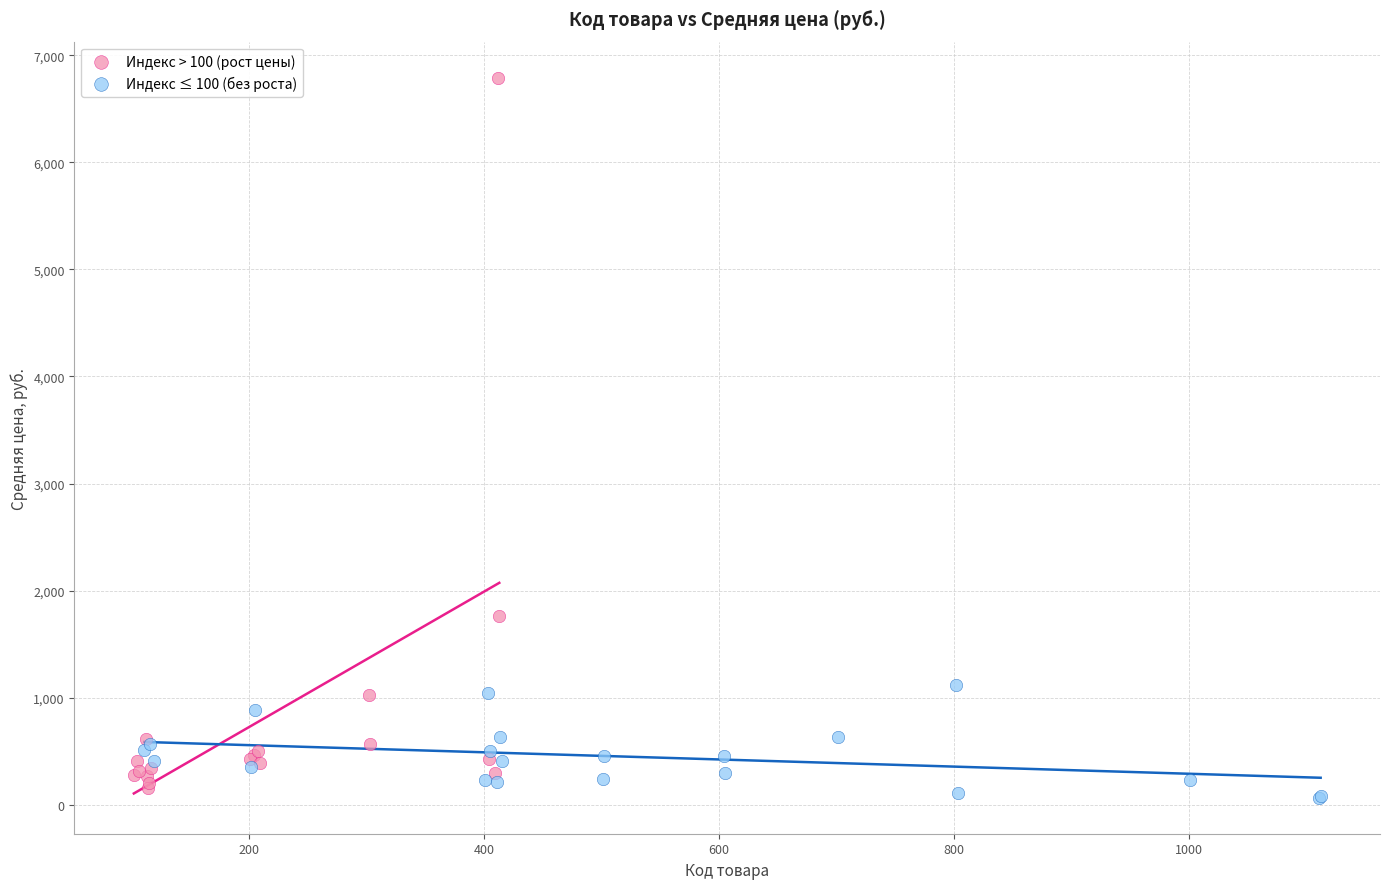

What are all the series names shown in the legend?

Индекс > 100 (рост цены), Индекс ≤ 100 (без роста)